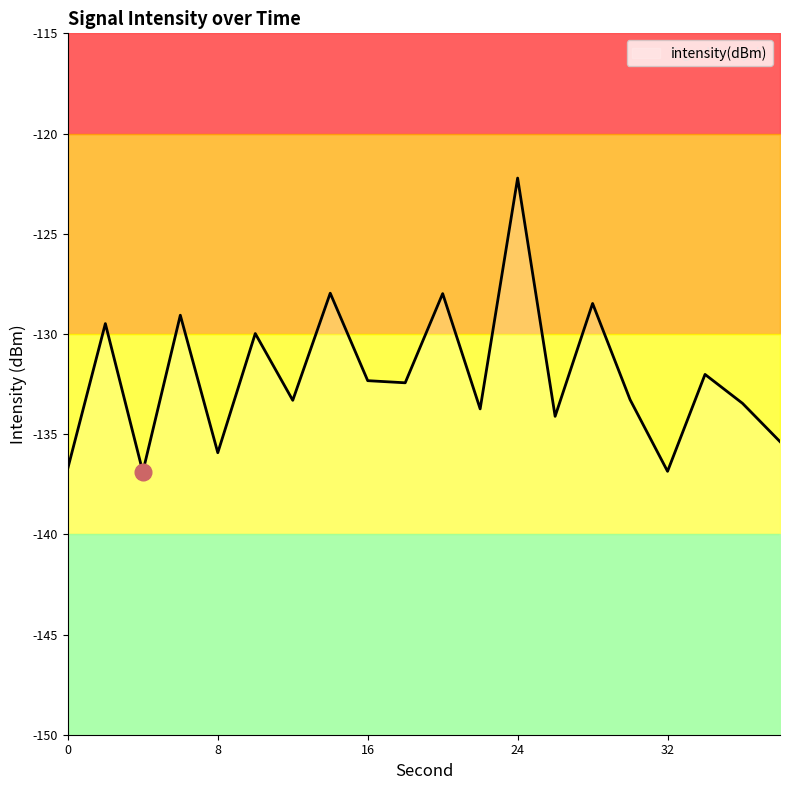

Reading left to right, extract all data points from this chart.

0=-136.7	2=-129.5	4=-136.9	6=-129.1	8=-135.9	10=-130.0	12=-133.3	14=-128.0	16=-132.3	18=-132.4	20=-128.0	22=-133.7	24=-122.2	26=-134.1	28=-128.5	30=-133.3	32=-136.9	34=-132.0	36=-133.5	38=-135.4